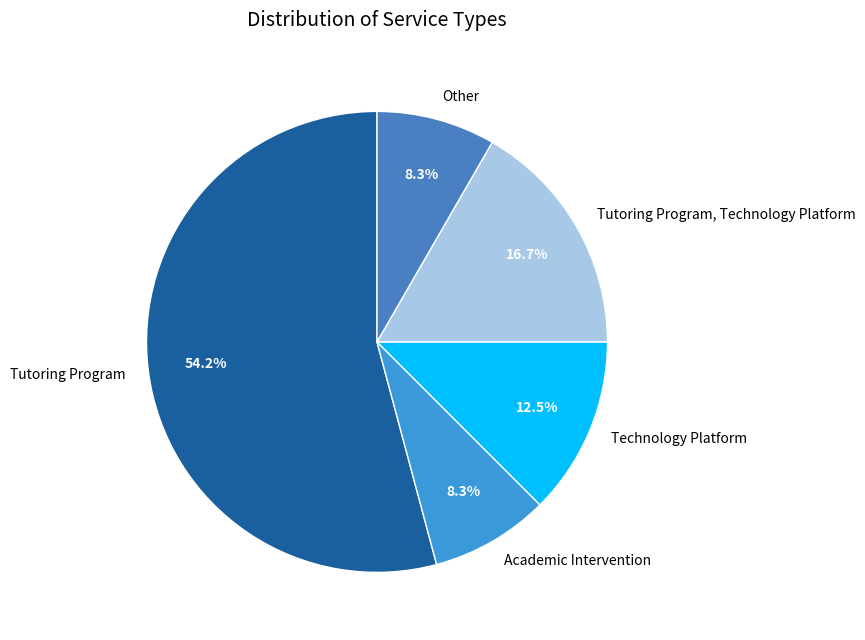

Does Academic Intervention account for over 50% of the chart?

No